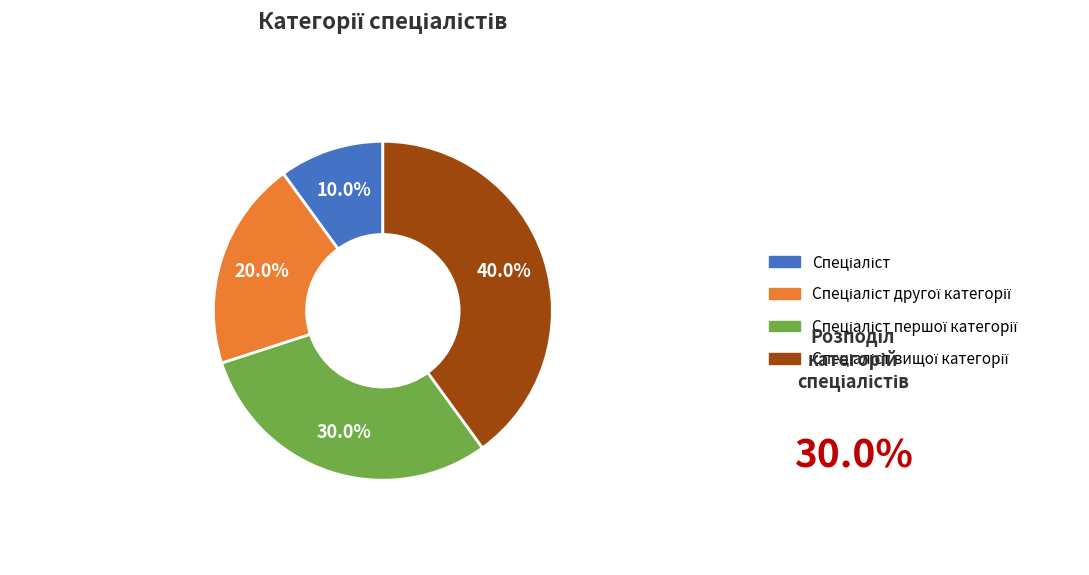

Is there a majority slice in this chart?

No